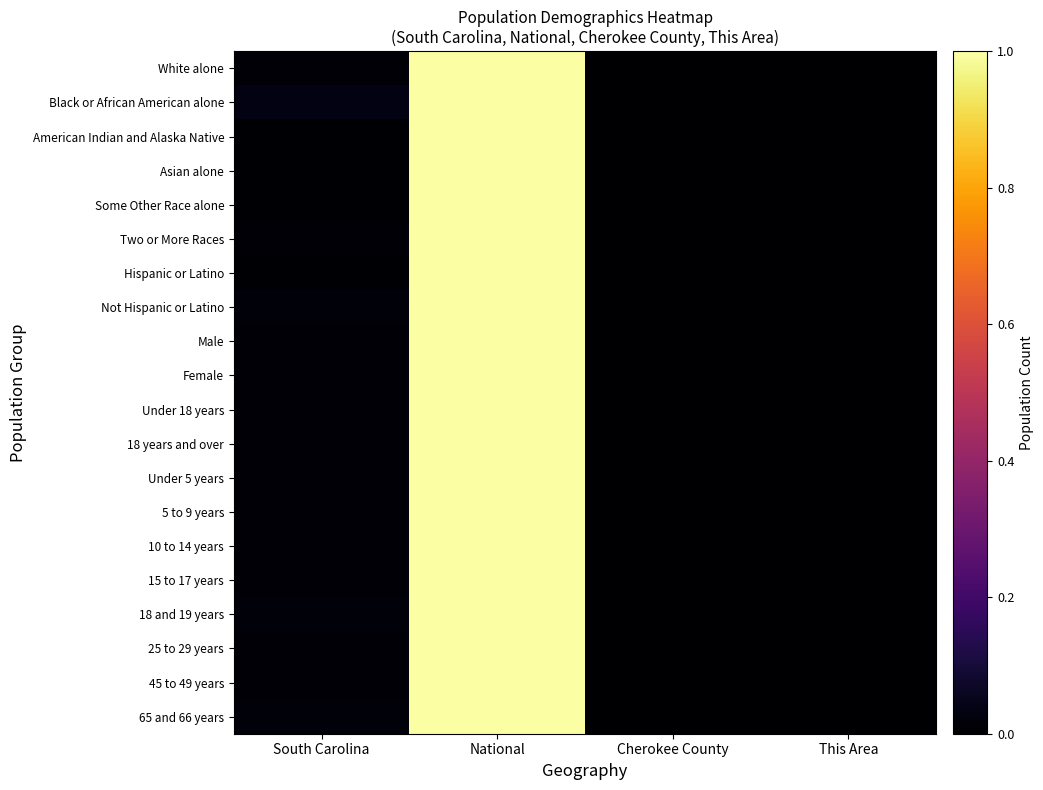

Between South Carolina and National, which series saw the biggest shift?

Asian alone